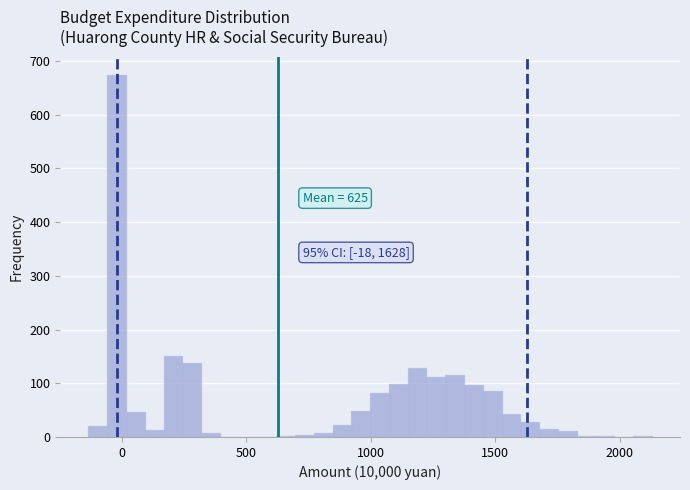

Around what value on the x-axis is the tallest bar? Give the approximate position of its centre, as read against the axis.

0